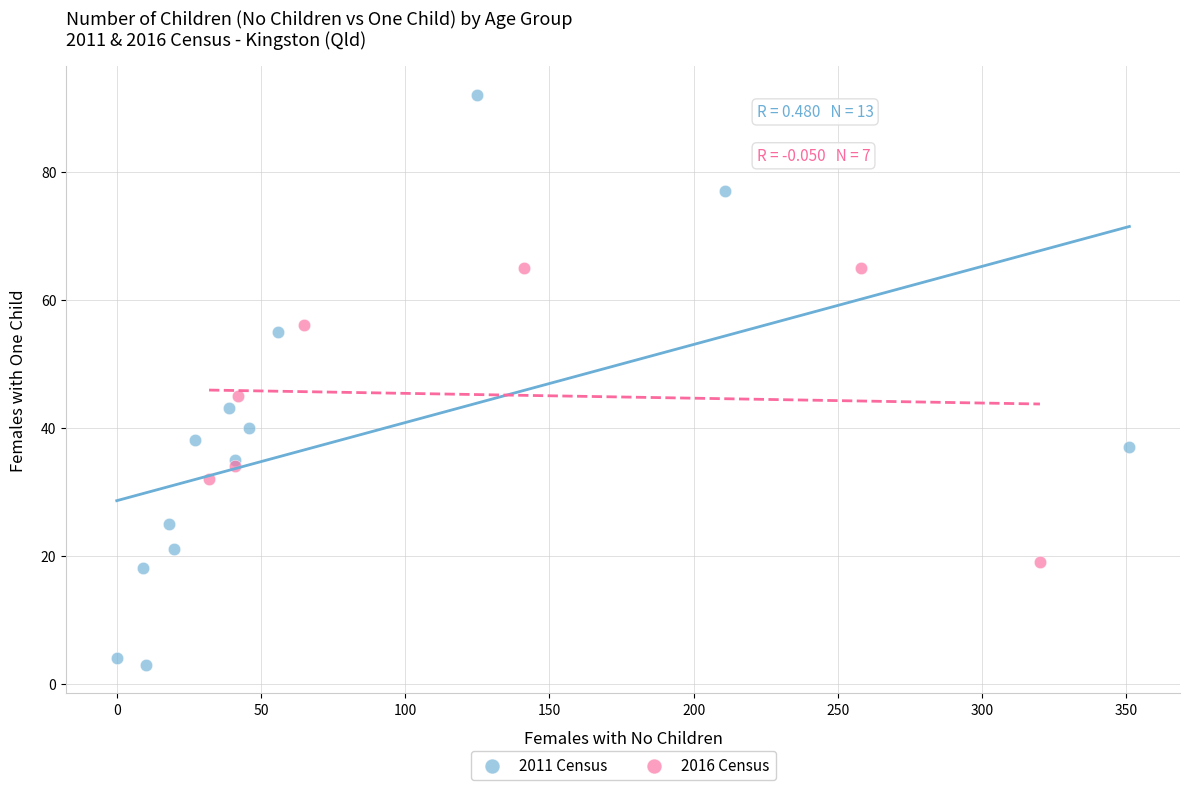

Which series reaches the maximum Y coordinate?

2011 Census